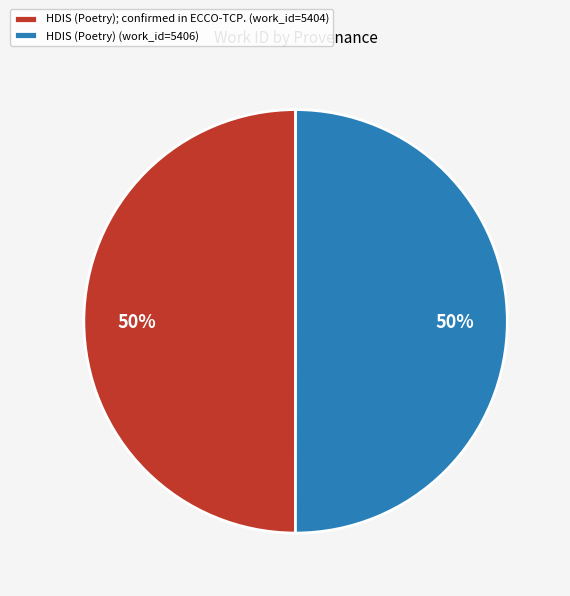

Do HDIS (Poetry) (work_id=5406) and HDIS (Poetry); confirmed in ECCO-TCP. (work_id=5404) together represent more than half of the pie?

Yes